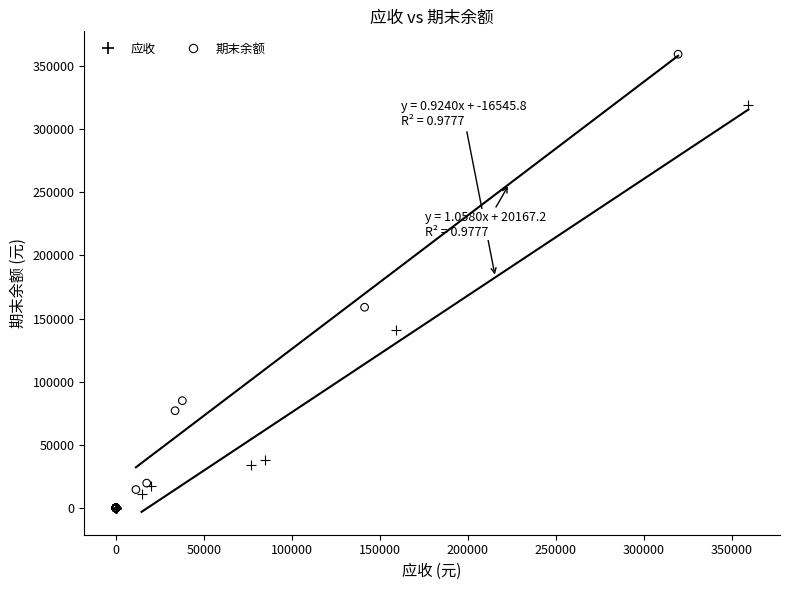

Which series contains the highest Y value?

期末余额